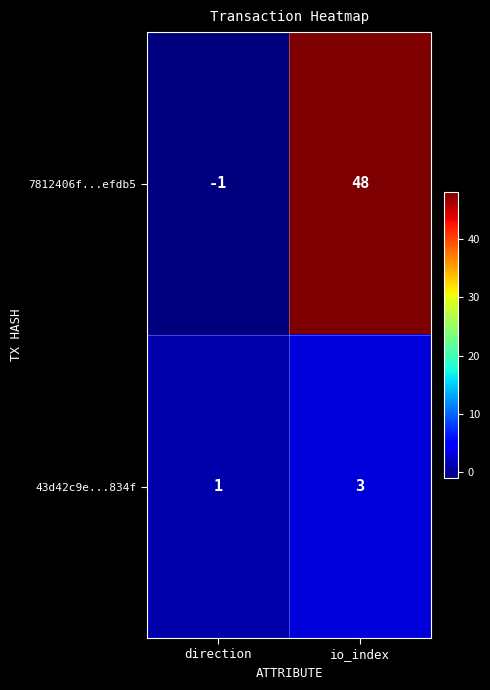

Rank the categories by 7812406f...efdb5 value from highest to lowest.

io_index, direction